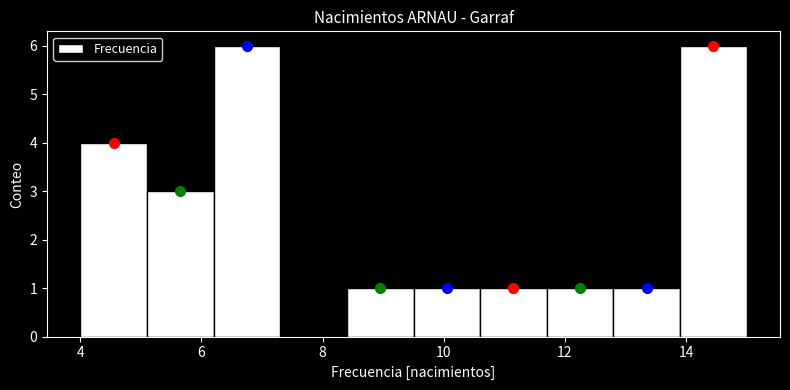

Reading left to right, list every bar in this chart as the range it spans on the x-axis followed by its height. Neither the bar edges nor the heights are printed on the chart, so give them approximately, as read against the axes.

4.0 to 5.1: 4
5.1 to 6.2: 3
6.2 to 7.3: 6
7.3 to 8.4: 0
8.4 to 9.5: 1
9.5 to 10.6: 1
10.6 to 11.7: 1
11.7 to 12.8: 1
12.8 to 13.9: 1
13.9 to 15.0: 6